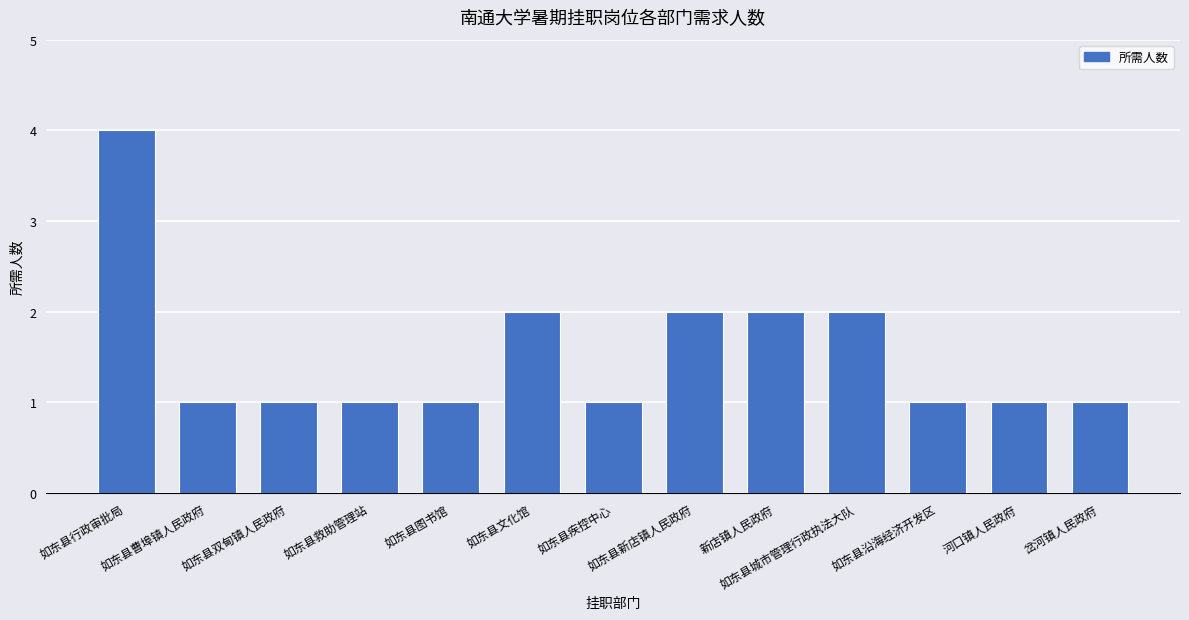

What is the average value?

2